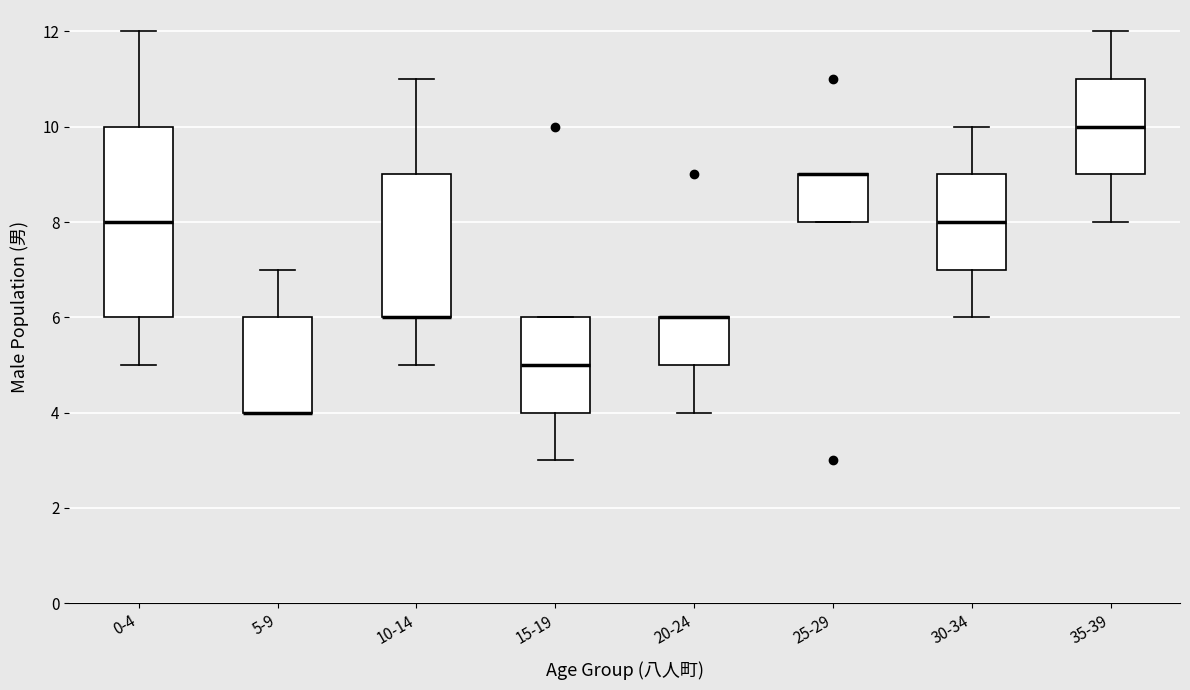

Comparing the boxes themselves (not the whiskers), which one is the tallest?

0-4